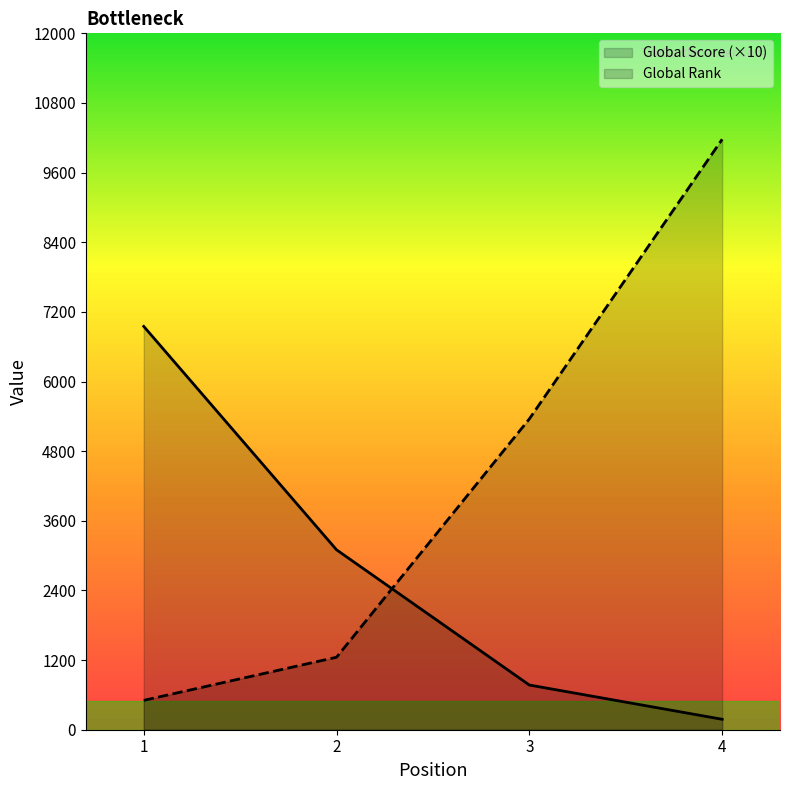

Rank the series at 4 from highest to lowest value.

Global Rank, Global Score (×10)